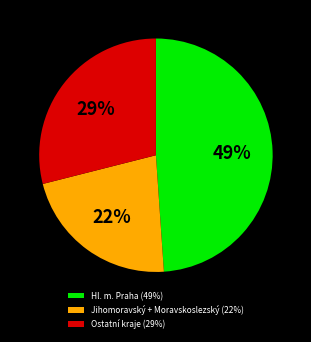

Combined, do Ostatní kraje (29%) and Hl. m. Praha (49%) account for over 50%?

Yes